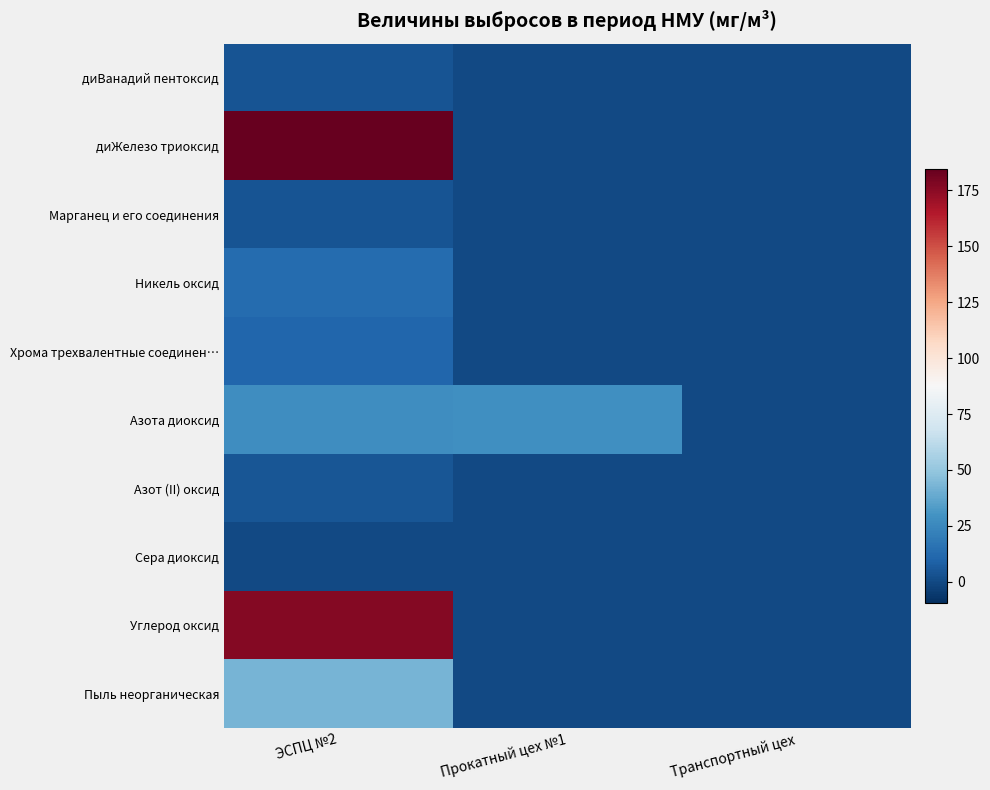

What is the difference between the highest and lowest values at ЭСПЦ №2?

184.3